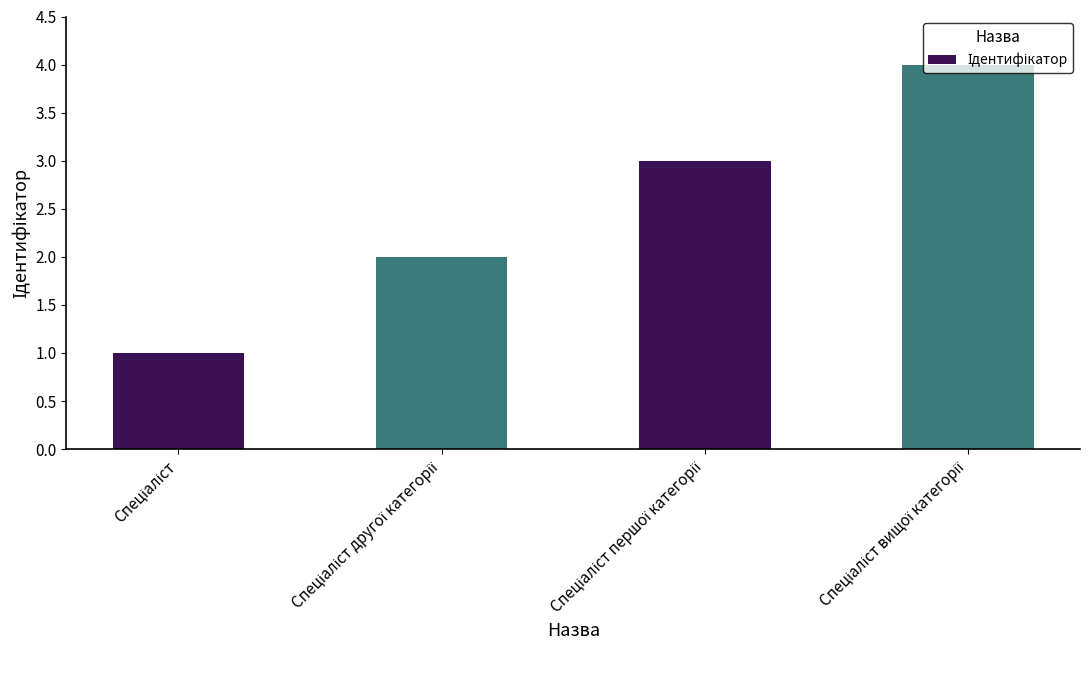

Are the bars grouped side by side (vs. stacked)?

No